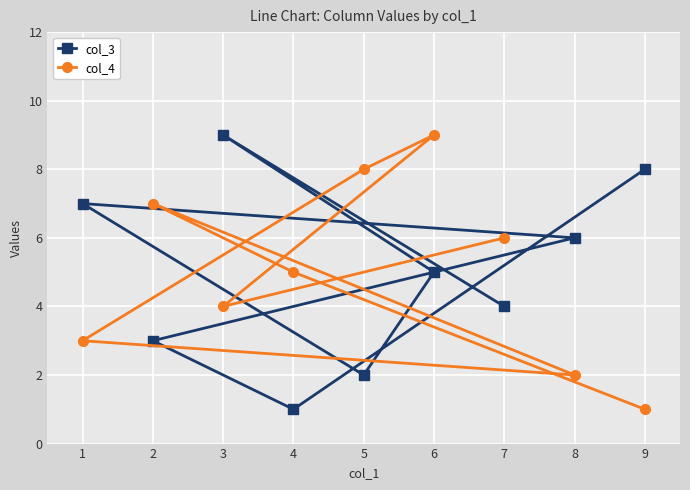

What position from the left is 7?

1